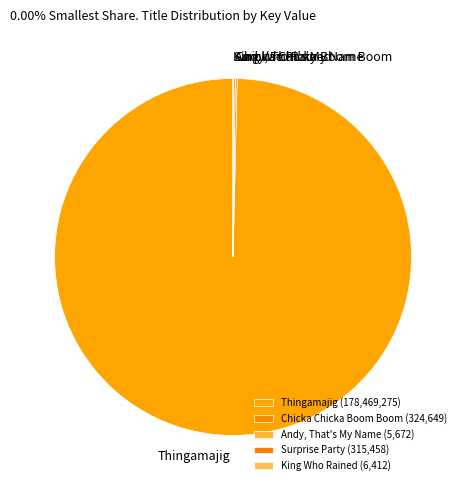

Is it true that Thingamajig is 100% of the pie?

True